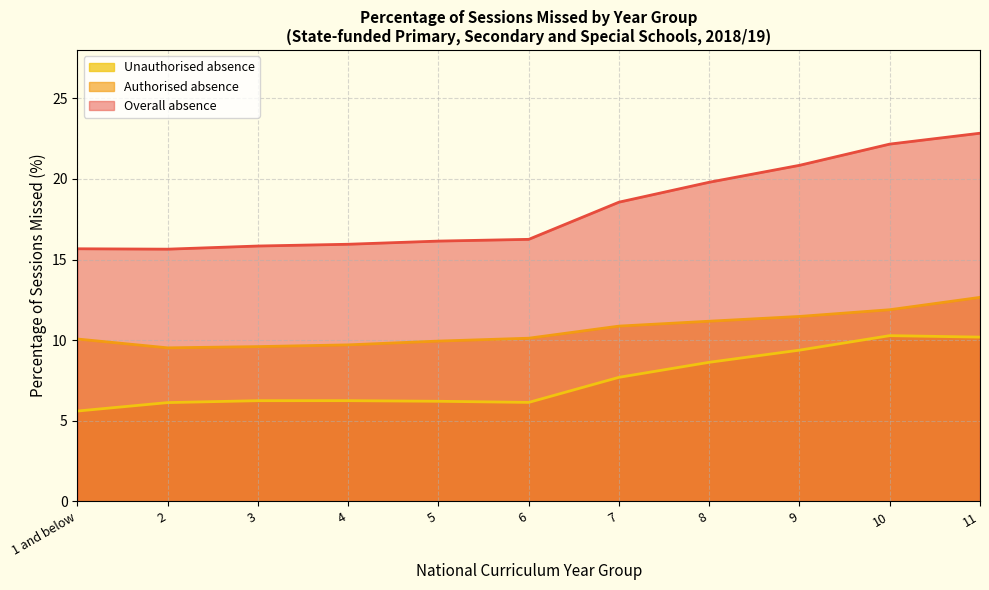

Where is Unauthorised absence nearest to the value 7?

7